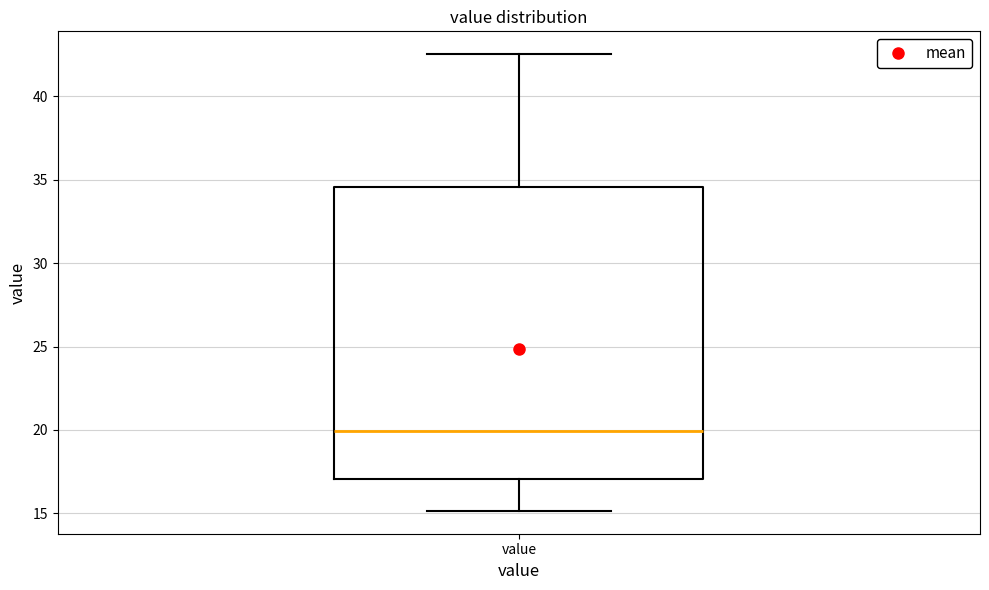

Where is the lower edge of the box for value on the y-axis? The values are not printed on the chart, so give them approximately, as read against the axis.

17.0